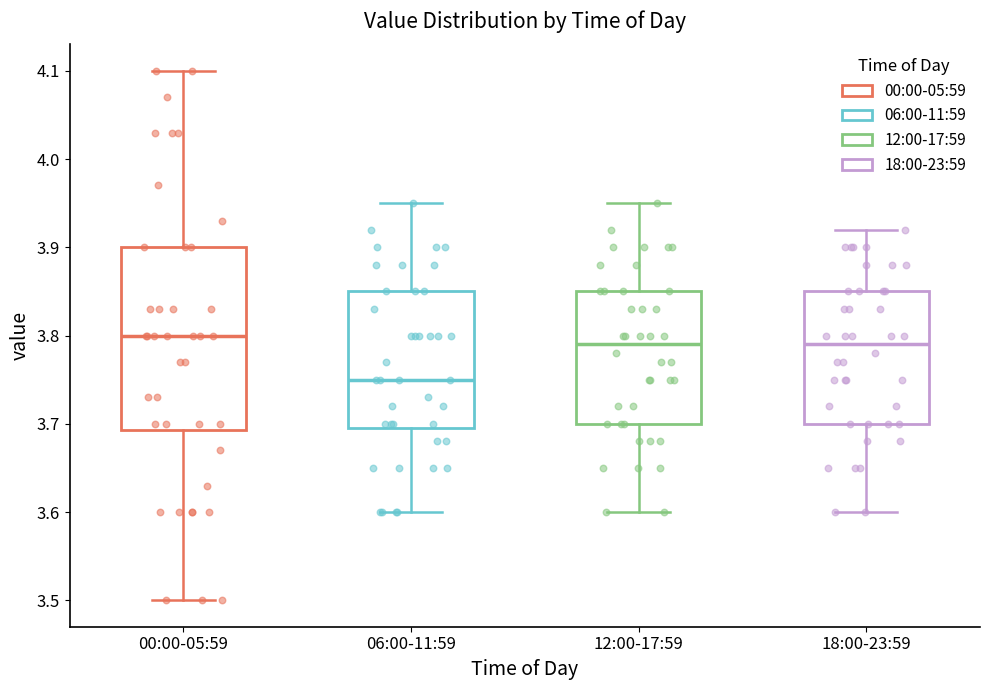

Reading left to right, read every box against the y-axis: the position of its median line, the range the box covers, and the ends of its whiskers. The values are not printed on the chart, so give them approximately, as read against the axis.

00:00-05:59: median 3.80, box 3.69 to 3.90, whiskers 3.50 to 4.10
06:00-11:59: median 3.75, box 3.70 to 3.85, whiskers 3.60 to 3.95
12:00-17:59: median 3.79, box 3.70 to 3.85, whiskers 3.60 to 3.95
18:00-23:59: median 3.79, box 3.70 to 3.85, whiskers 3.60 to 3.92